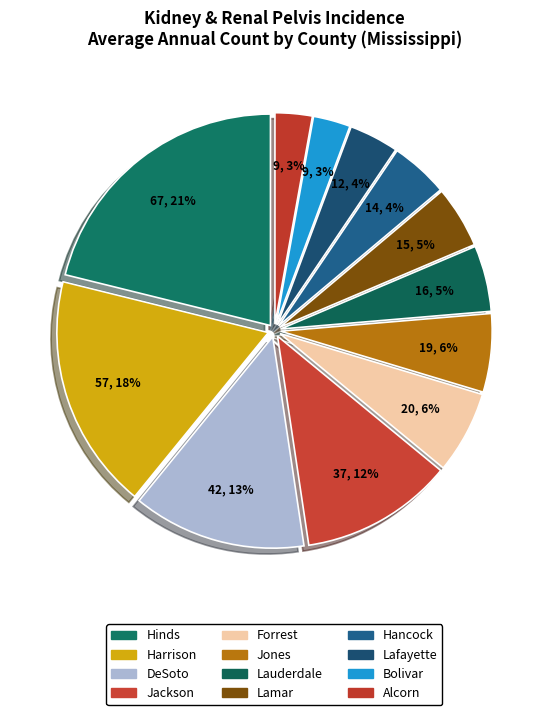

Count the number of slices in the pie.

12